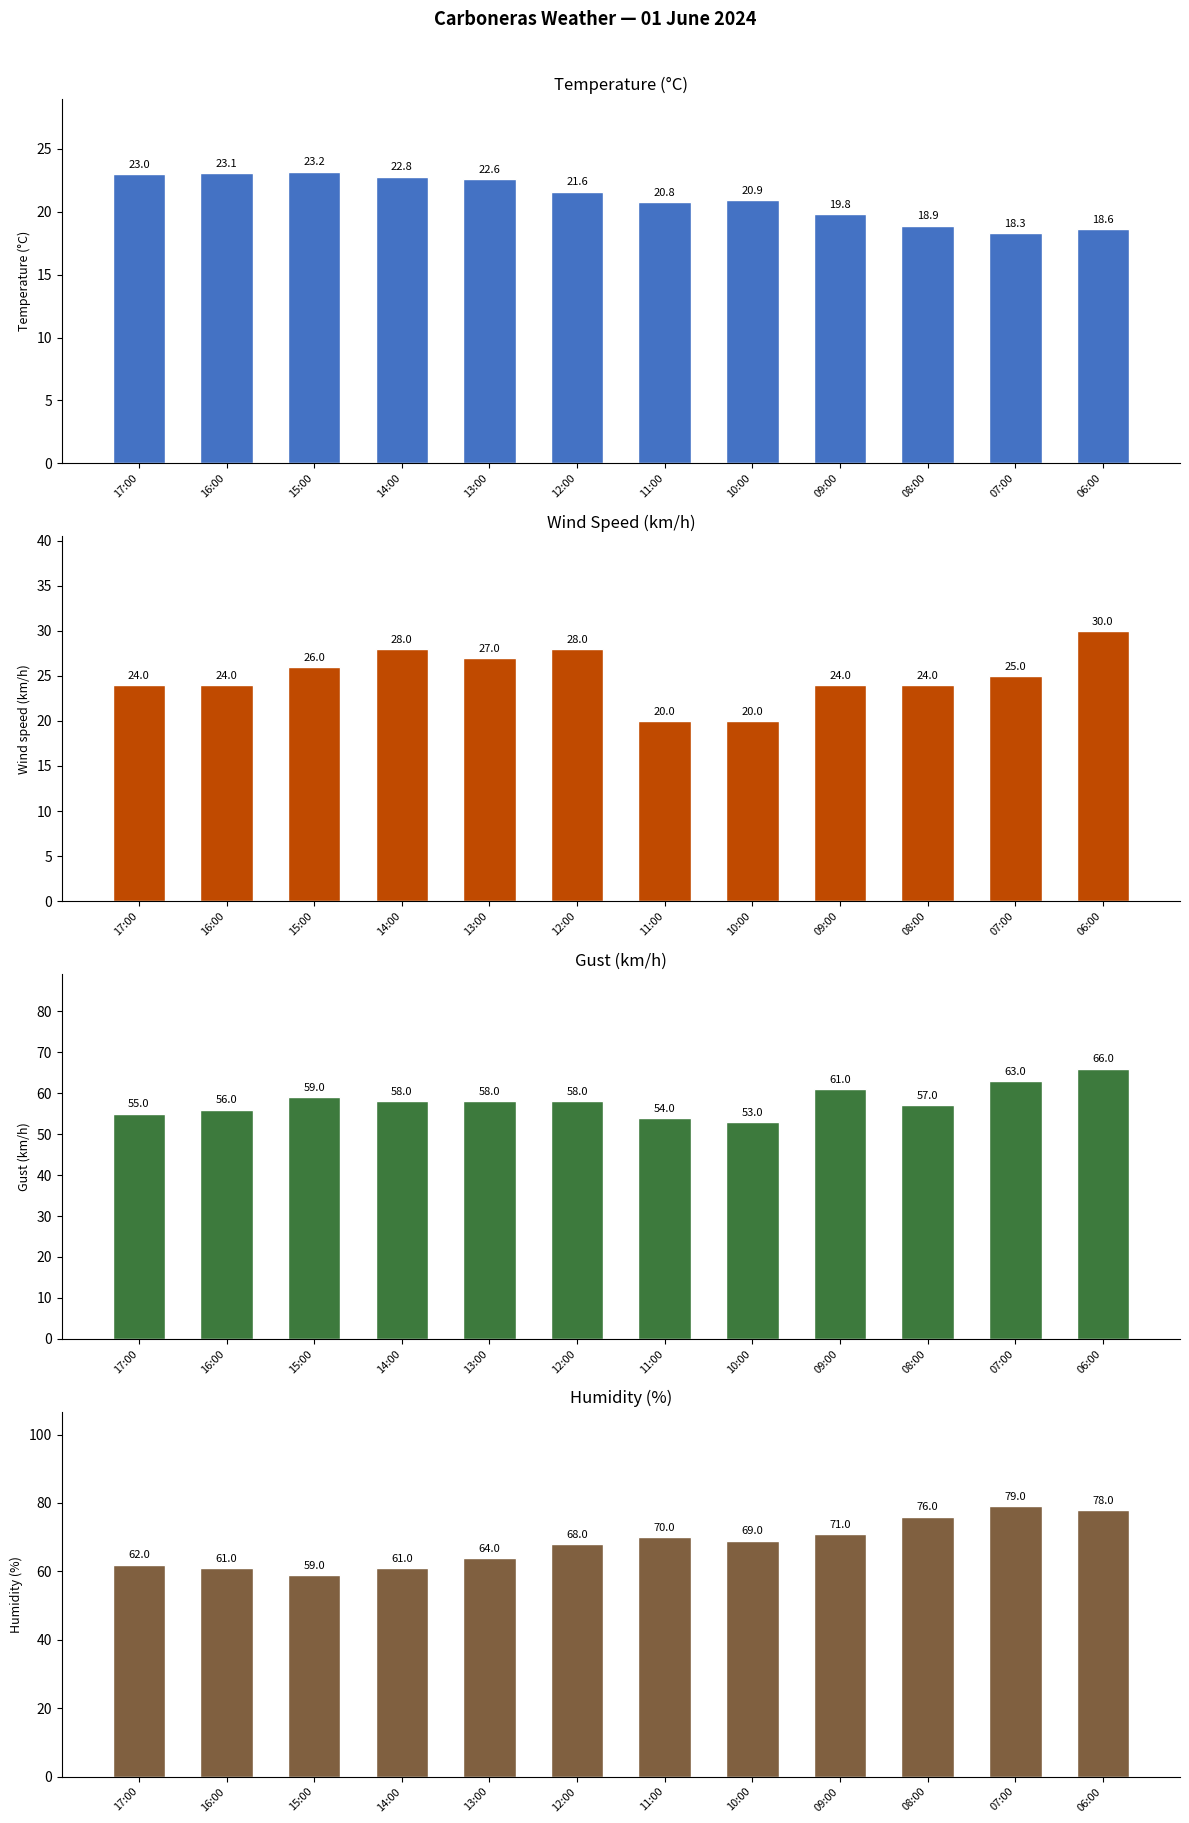

What is the difference between the second highest and minimum values in the Humidity (%) series?

19.0